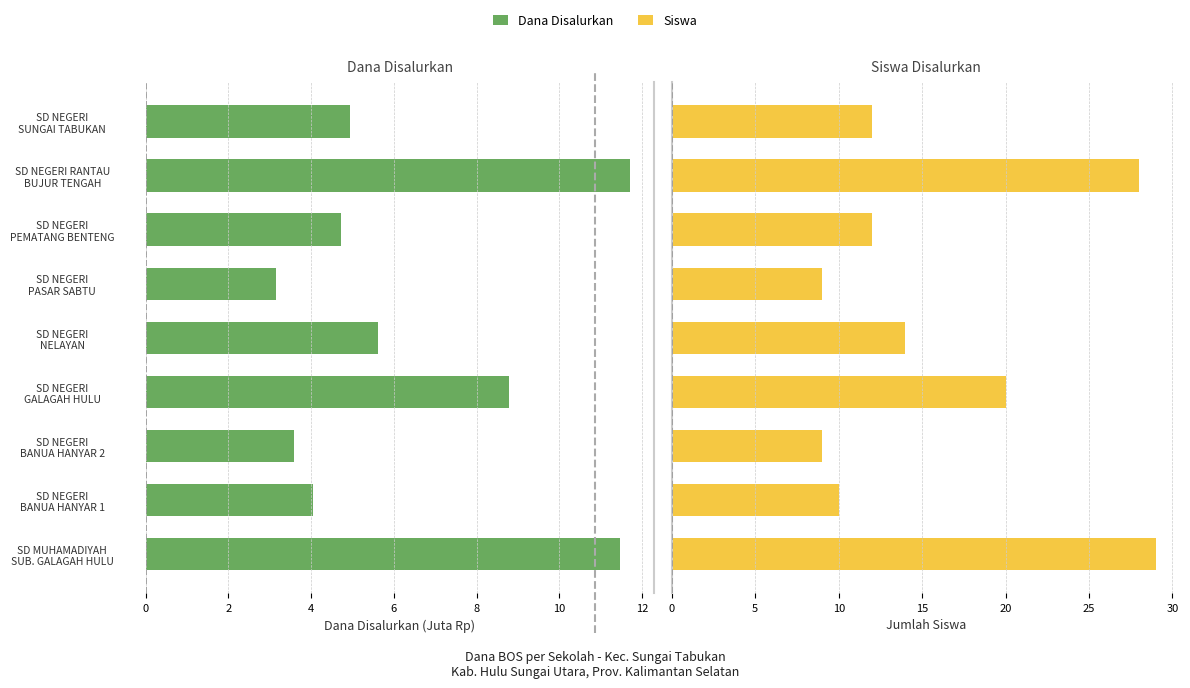

How many distinct data groups are displayed?

2